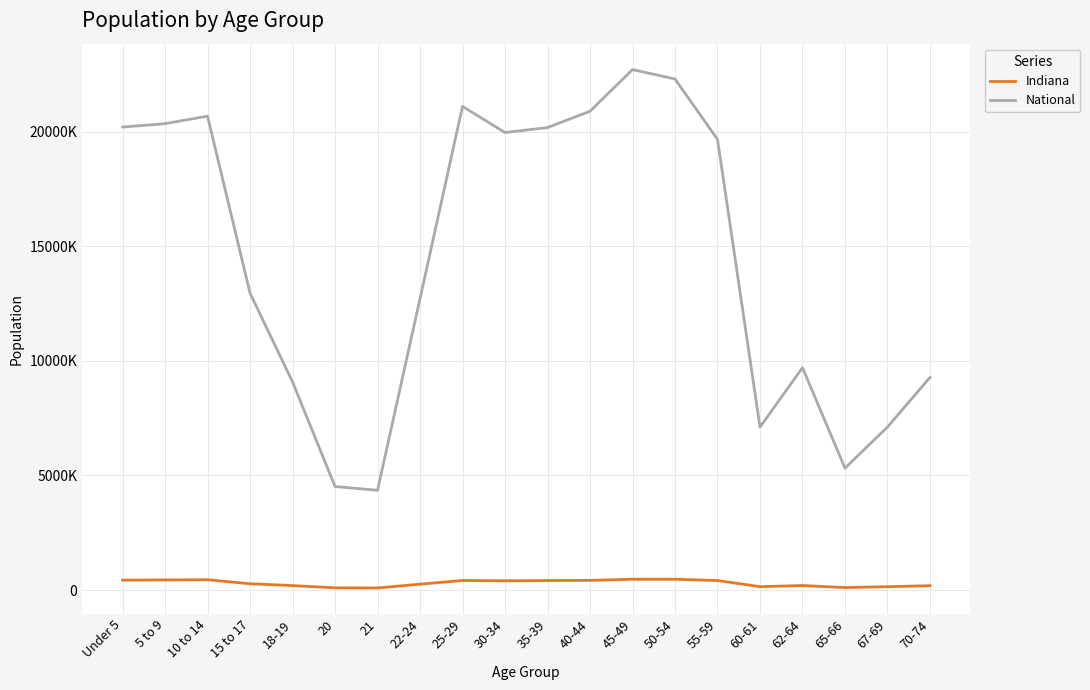

Does the chart display data point markers on the line(s)?

No